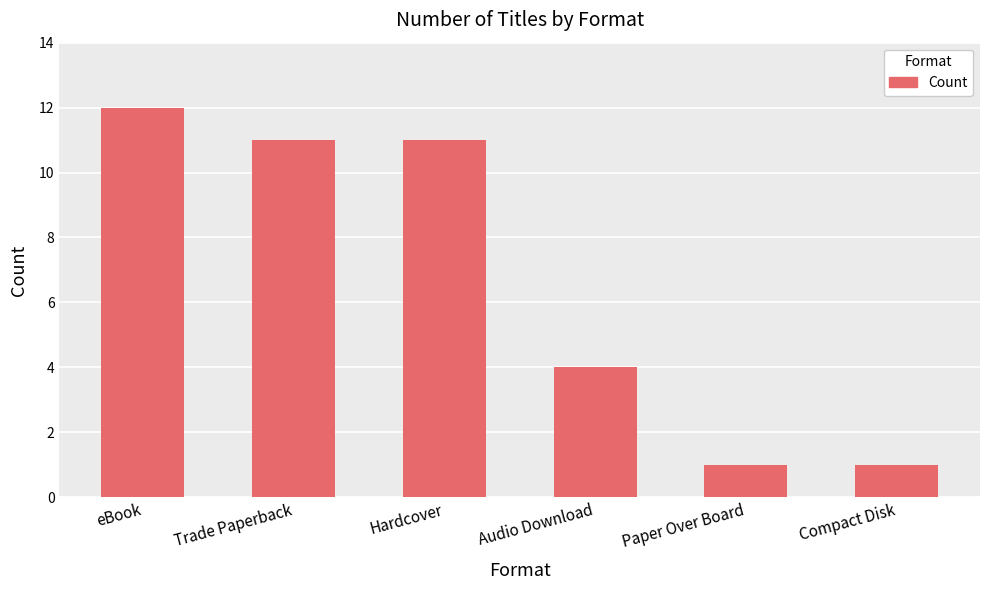

Which has a higher value, eBook or Paper Over Board?

eBook